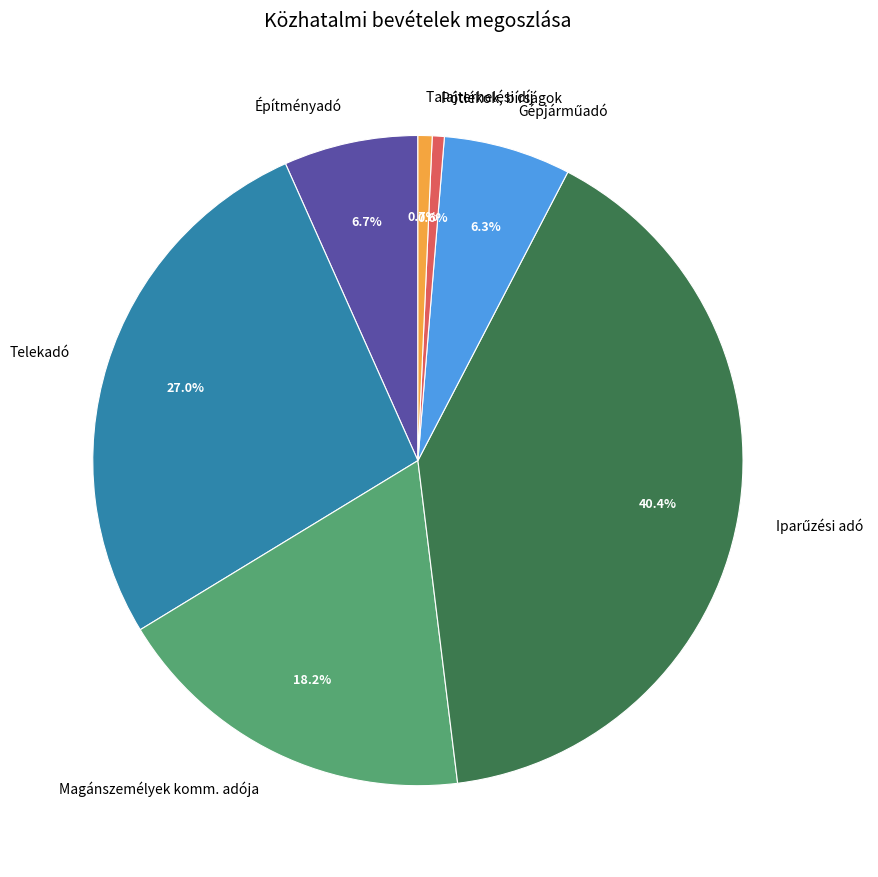

How many slices are in this pie chart?

7